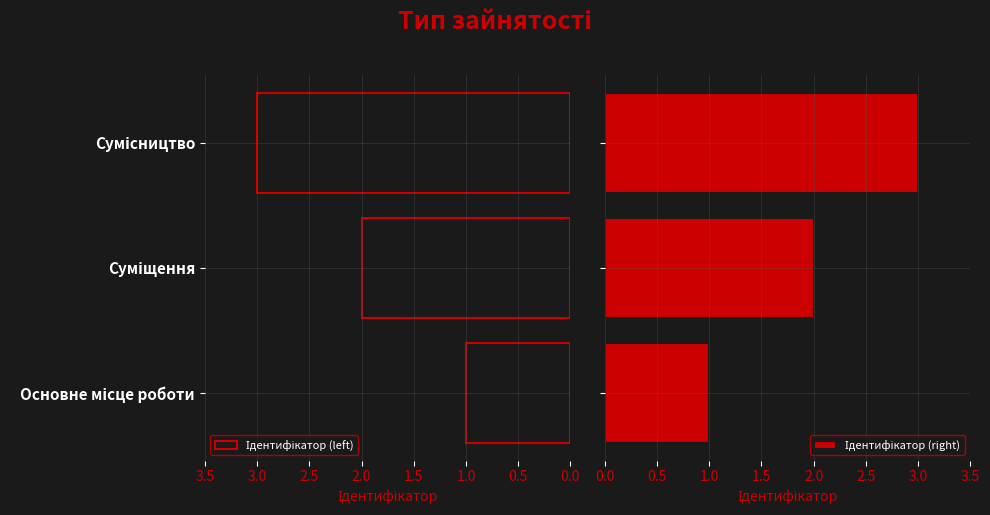

How many data points in Ідентифікатор (left) are above 2?

1